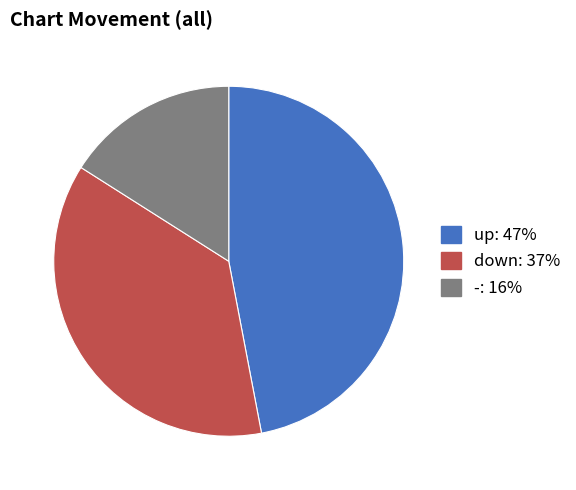

Combined, do up and - account for over 50%?

Yes